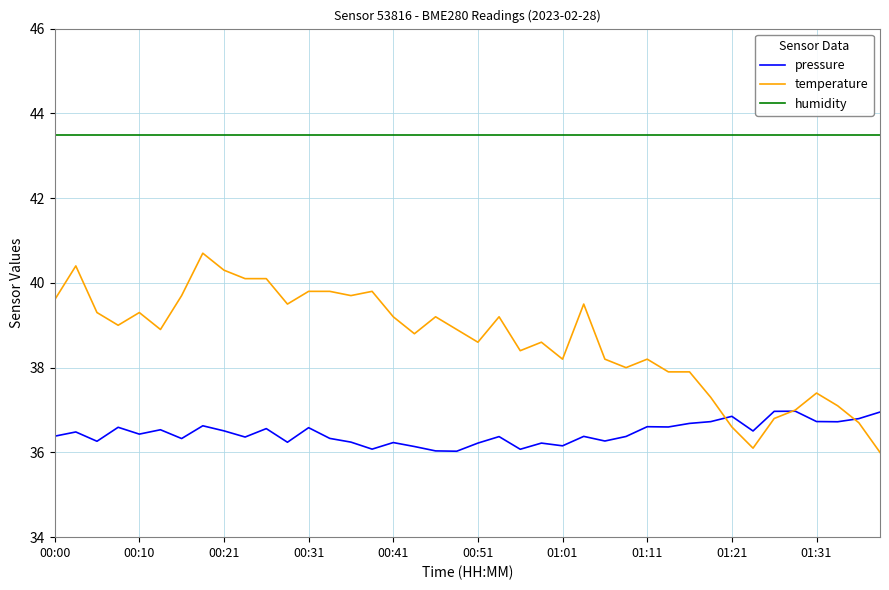

What is the average value of the humidity series?

43.5